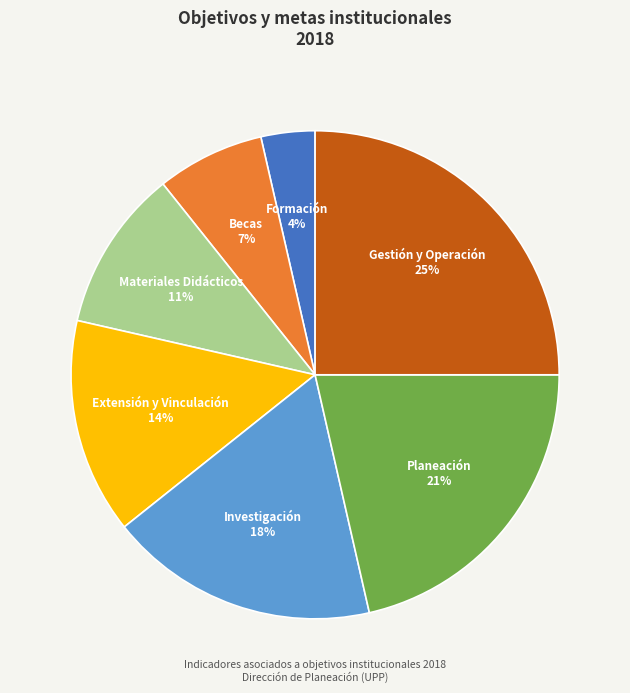

To the nearest percent, what is the difference between the Planeación and Extensión y Vinculación slice percentages?

7%